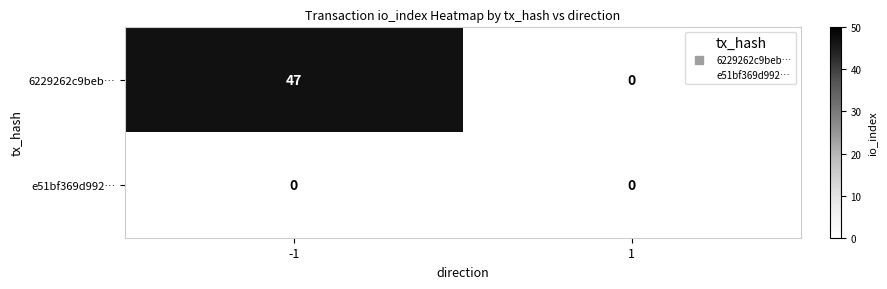

Which series has the widest spread of values?

6229262c9beb…